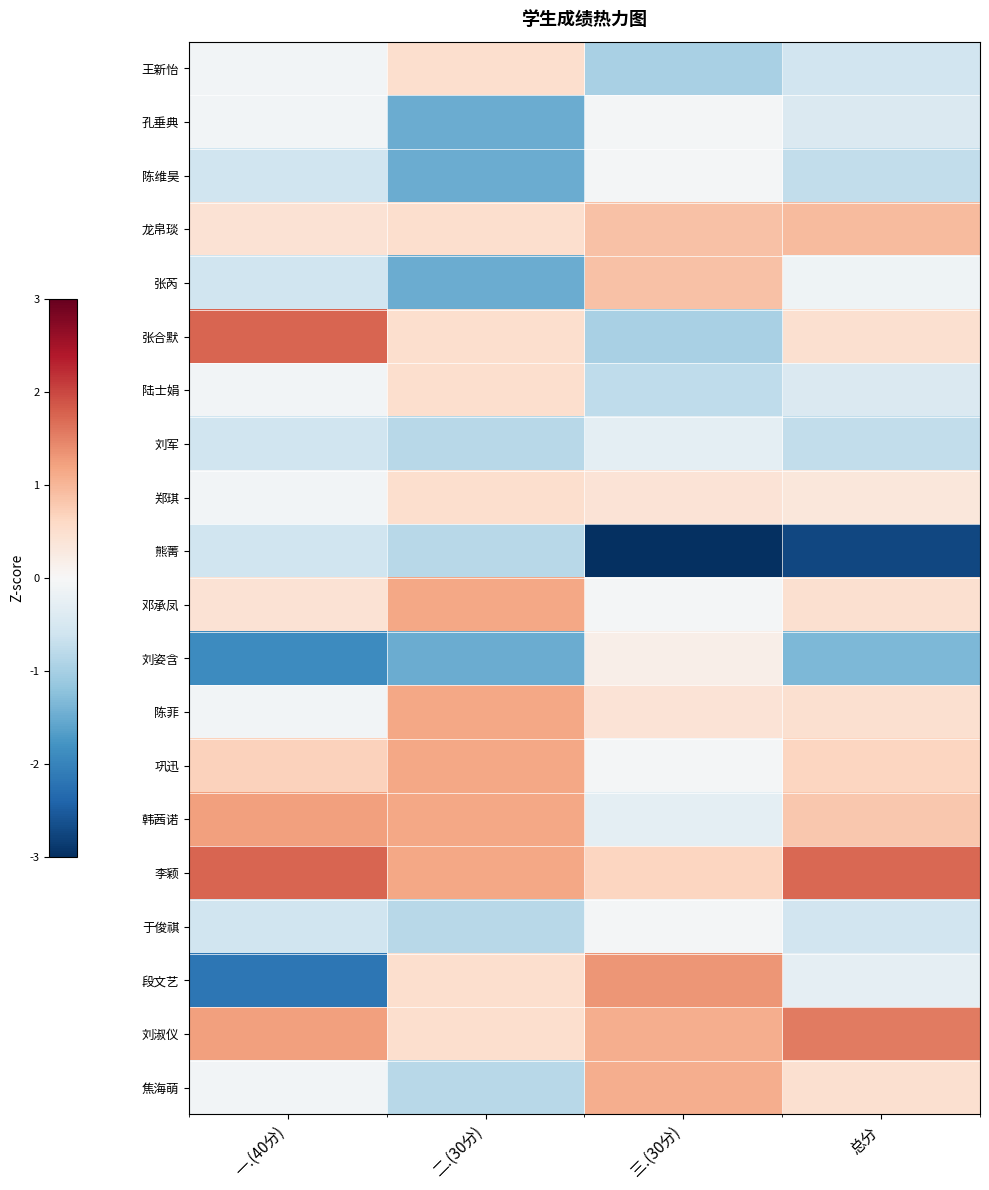

Reading left to right, list all the values displayed in this chart.

王新怡: 一.(40分)=-0.1	二.(30分)=0.5	三.(30分)=-1.0	总分=-0.6
孔垂典: 一.(40分)=-0.1	二.(30分)=-1.5	三.(30分)=-0.1	总分=-0.4
陈维昊: 一.(40分)=-0.6	二.(30分)=-1.5	三.(30分)=-0.1	总分=-0.7
龙帛琰: 一.(40分)=0.4	二.(30分)=0.5	三.(30分)=0.9	总分=1.0
张芮: 一.(40分)=-0.6	二.(30分)=-1.5	三.(30分)=0.9	总分=-0.1
张合默: 一.(40分)=1.7	二.(30分)=0.5	三.(30分)=-1.0	总分=0.5
陆士娟: 一.(40分)=-0.1	二.(30分)=0.5	三.(30分)=-0.8	总分=-0.4
刘军: 一.(40分)=-0.6	二.(30分)=-0.8	三.(30分)=-0.3	总分=-0.7
郑琪: 一.(40分)=-0.1	二.(30分)=0.5	三.(30分)=0.4	总分=0.3
熊菁: 一.(40分)=-0.6	二.(30分)=-0.8	三.(30分)=-3.3	总分=-2.7
邓承凤: 一.(40分)=0.4	二.(30分)=1.2	三.(30分)=-0.1	总分=0.5
刘姿含: 一.(40分)=-1.9	二.(30分)=-1.5	三.(30分)=0.2	总分=-1.4
陈菲: 一.(40分)=-0.1	二.(30分)=1.2	三.(30分)=0.4	总分=0.5
巩迅: 一.(40分)=0.7	二.(30分)=1.2	三.(30分)=-0.1	总分=0.6
韩茜诺: 一.(40分)=1.2	二.(30分)=1.2	三.(30分)=-0.3	总分=0.8
李颖: 一.(40分)=1.7	二.(30分)=1.2	三.(30分)=0.6	总分=1.7
于俊祺: 一.(40分)=-0.6	二.(30分)=-0.8	三.(30分)=-0.1	总分=-0.6
段文艺: 一.(40分)=-2.2	二.(30分)=0.5	三.(30分)=1.3	总分=-0.3
刘淑仪: 一.(40分)=1.2	二.(30分)=0.5	三.(30分)=1.1	总分=1.6
焦海萌: 一.(40分)=-0.1	二.(30分)=-0.8	三.(30分)=1.1	总分=0.5